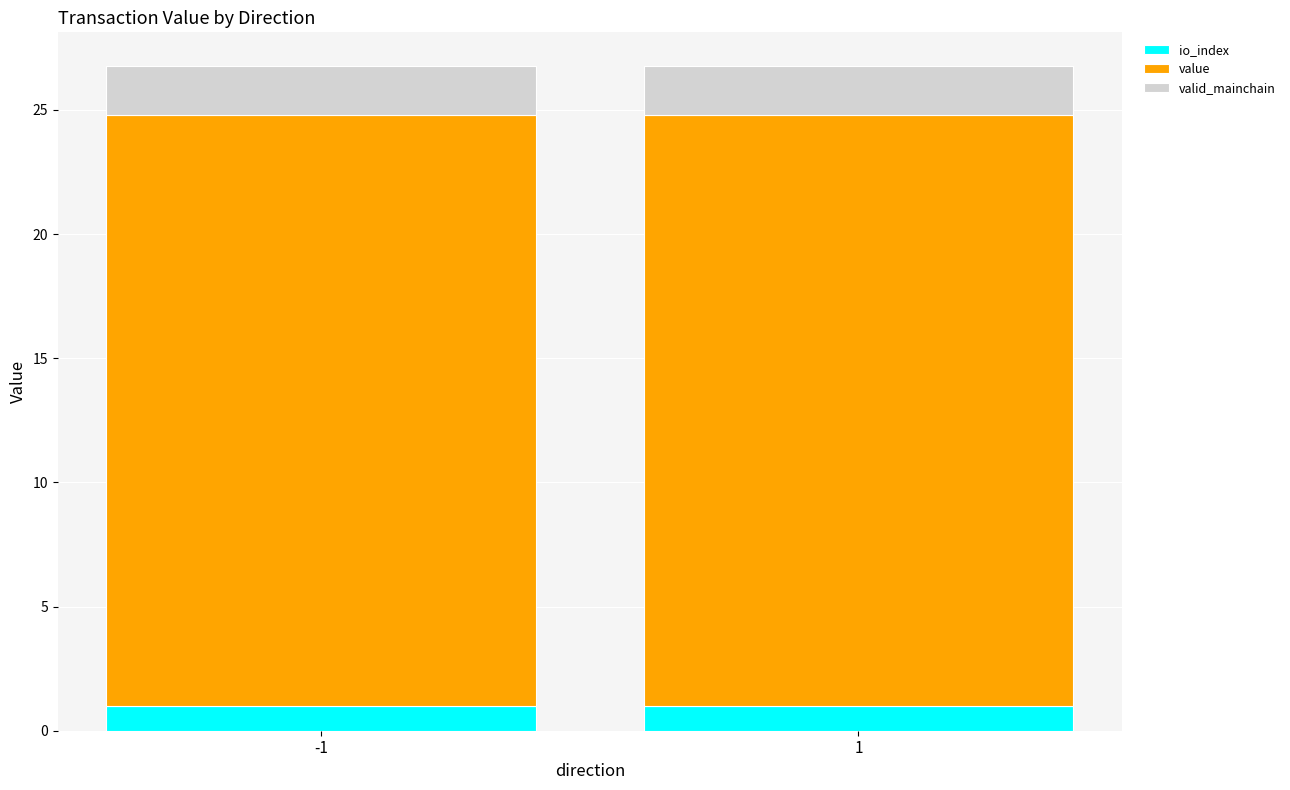

Is it true that io_index equals 1.0 at 1?

True